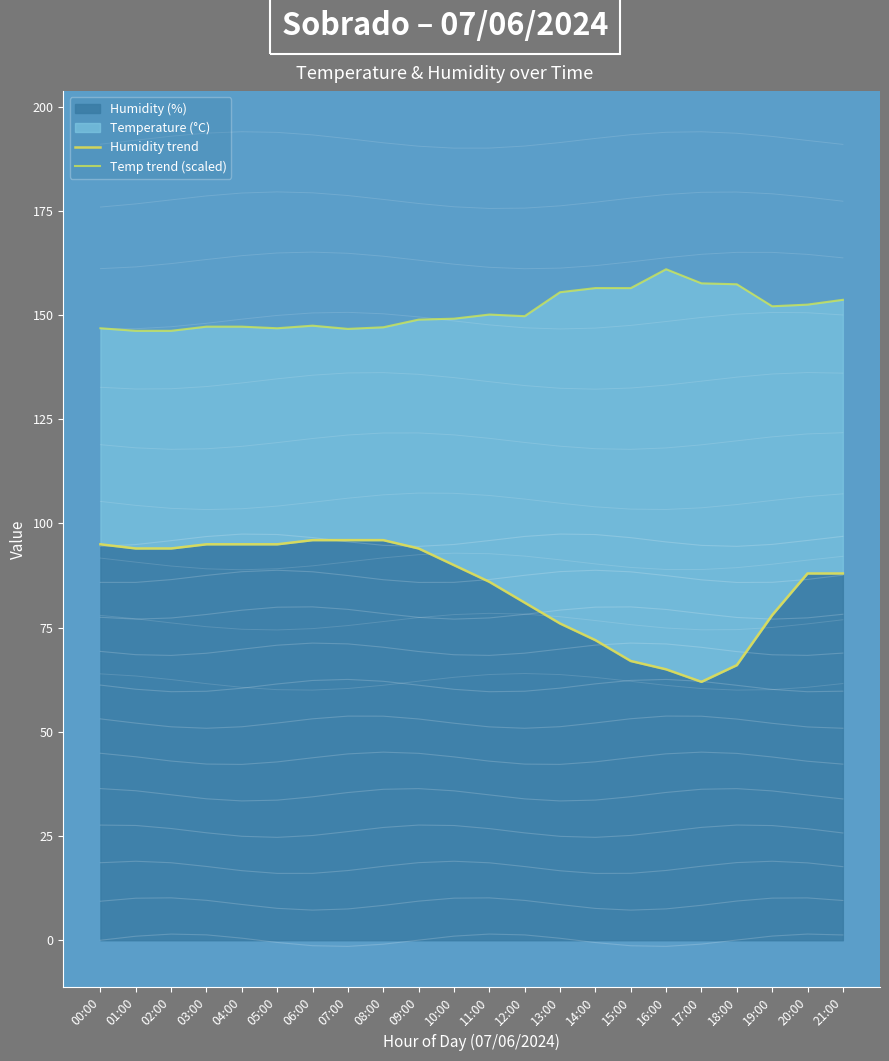

True or false: Temp trend (scaled) and Humidity trend intersect in this chart.

False